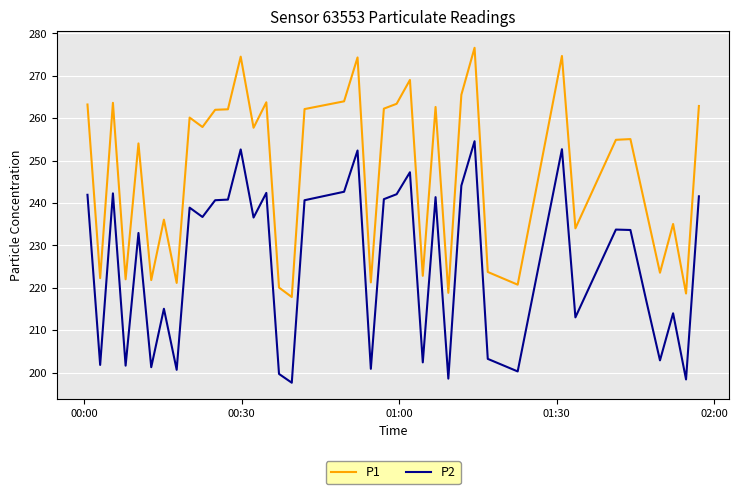

Which series has the largest total across all categories?

P1